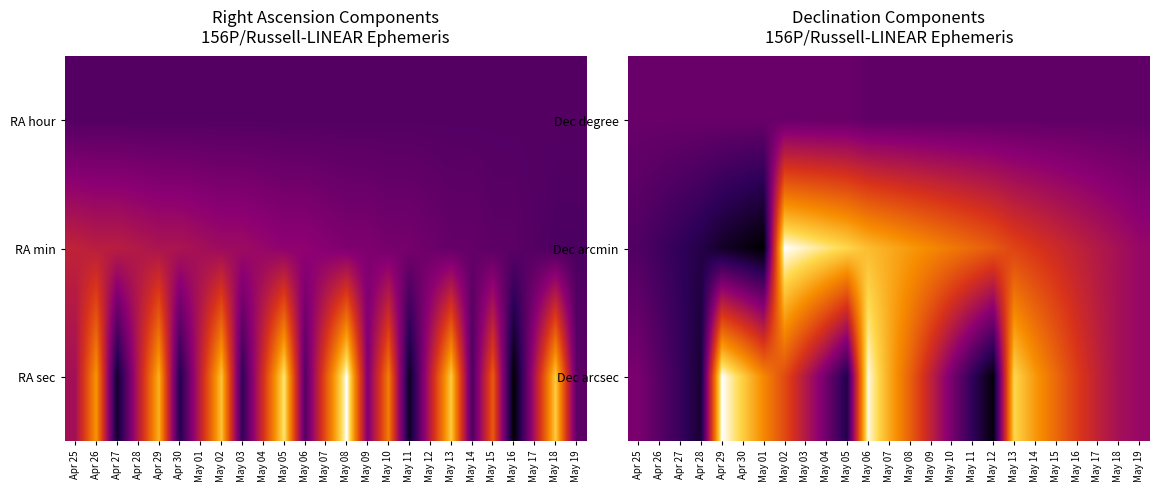

Between May 15 and May 14, which is larger?

May 15